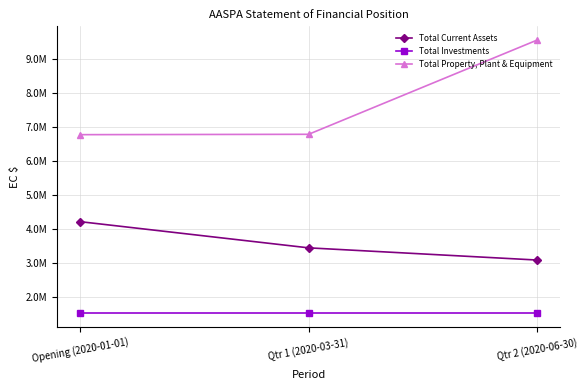

What are all the series names shown in the legend?

Total Current Assets, Total Investments, Total Property, Plant & Equipment